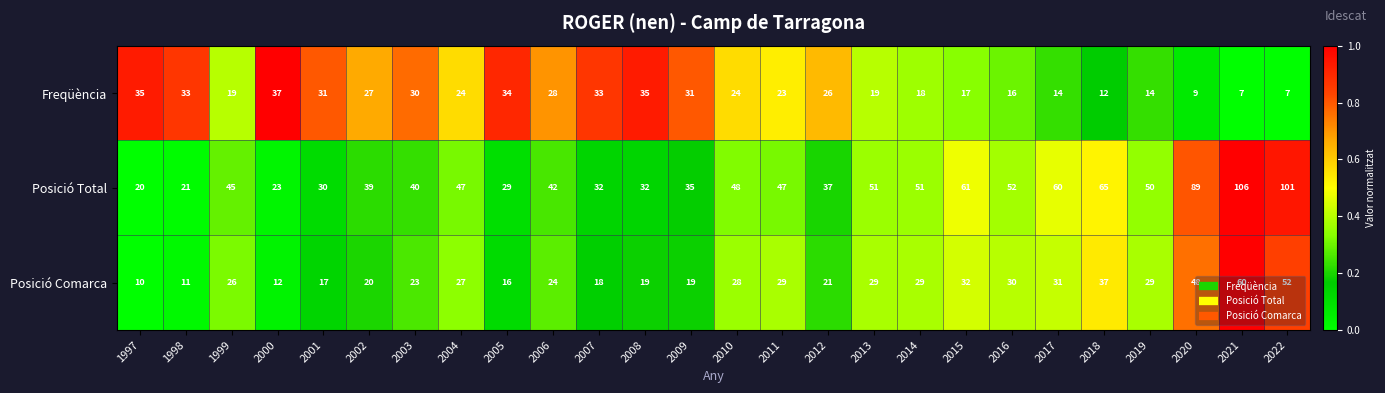

What is the maximum value shown in the chart?

106